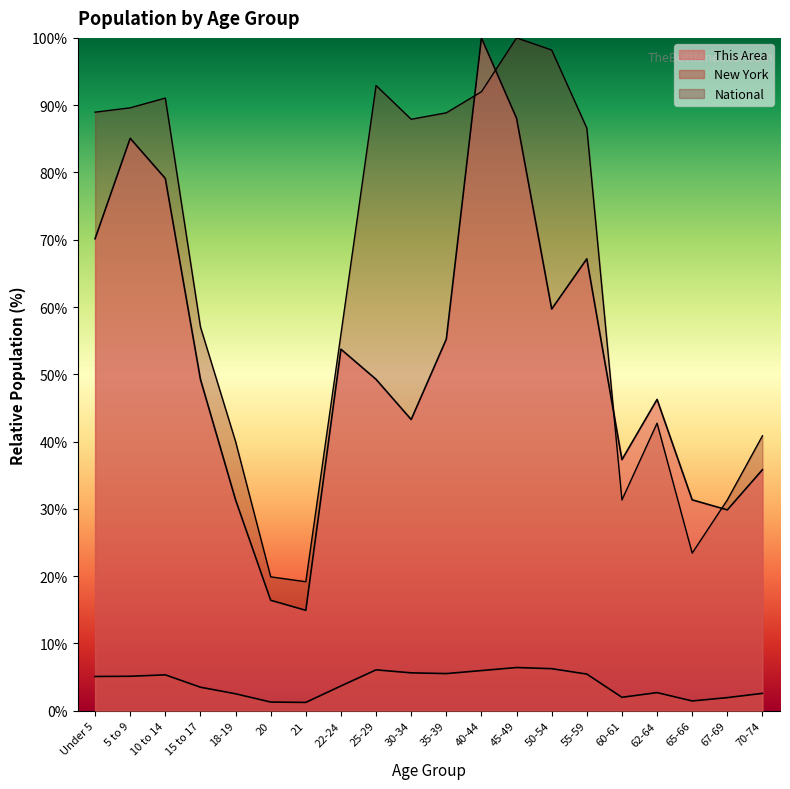

How many times do This Area and National cross each other?

4